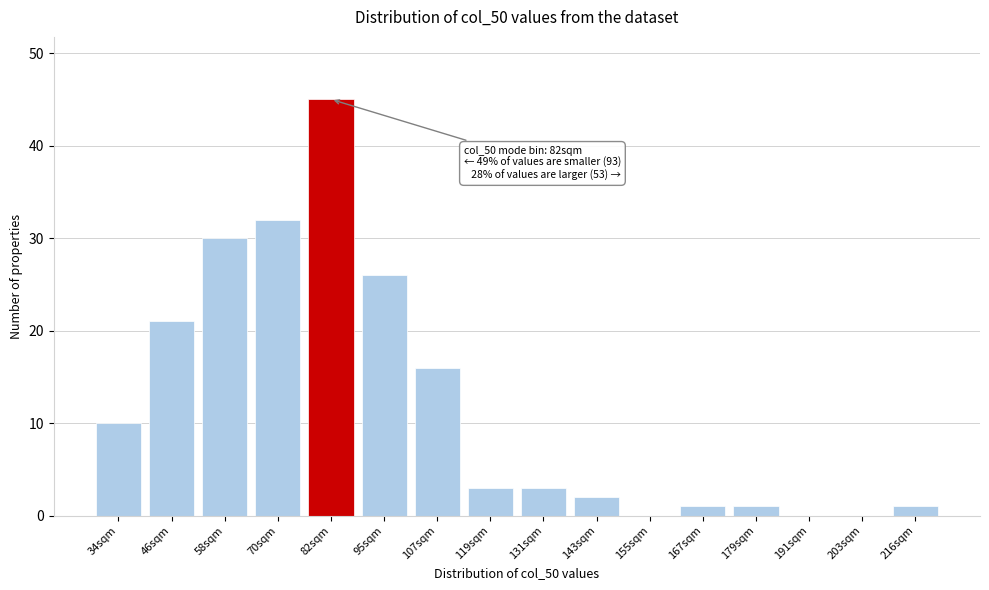

Reading left to right, extract all data points from this chart.

34sqm=10	46sqm=21	58sqm=30	70sqm=32	82sqm=45	95sqm=26	107sqm=16	119sqm=3	131sqm=3	143sqm=2	155sqm=0	167sqm=1	179sqm=1	191sqm=0	203sqm=0	216sqm=1